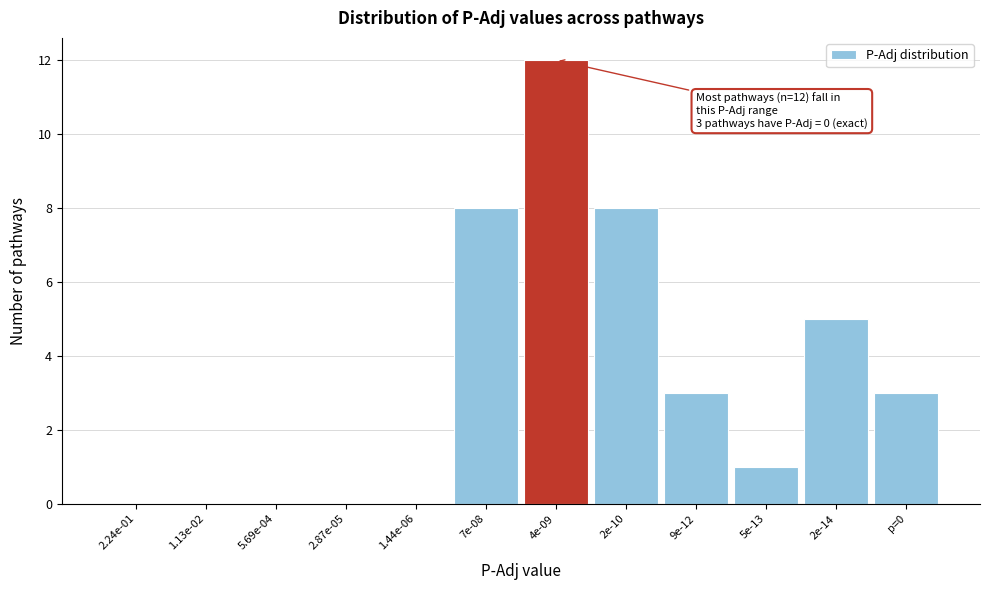

Reading left to right, extract all data points from this chart.

2.24e-01=0	1.13e-02=0	5.69e-04=0	2.87e-05=0	1.44e-06=0	7e-08=8	4e-09=12	2e-10=8	9e-12=3	5e-13=1	2e-14=5	p=0=3